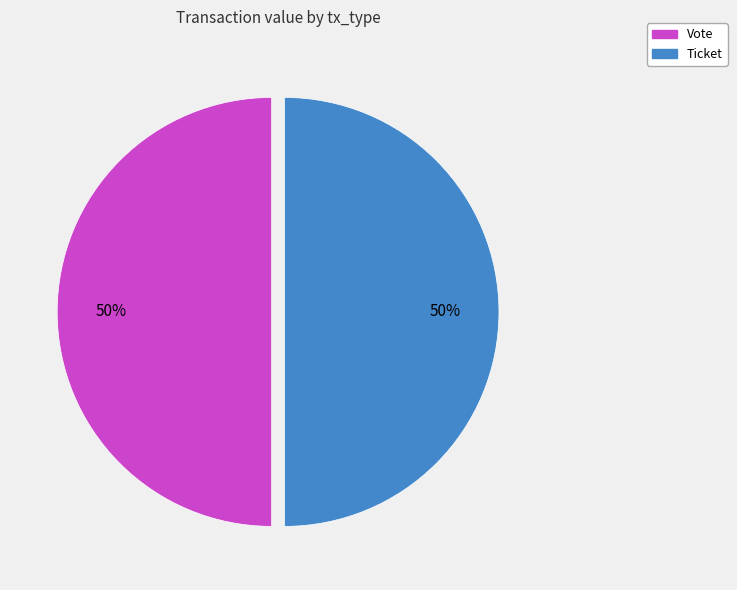

To the nearest percent, what is the average slice percentage?

50%